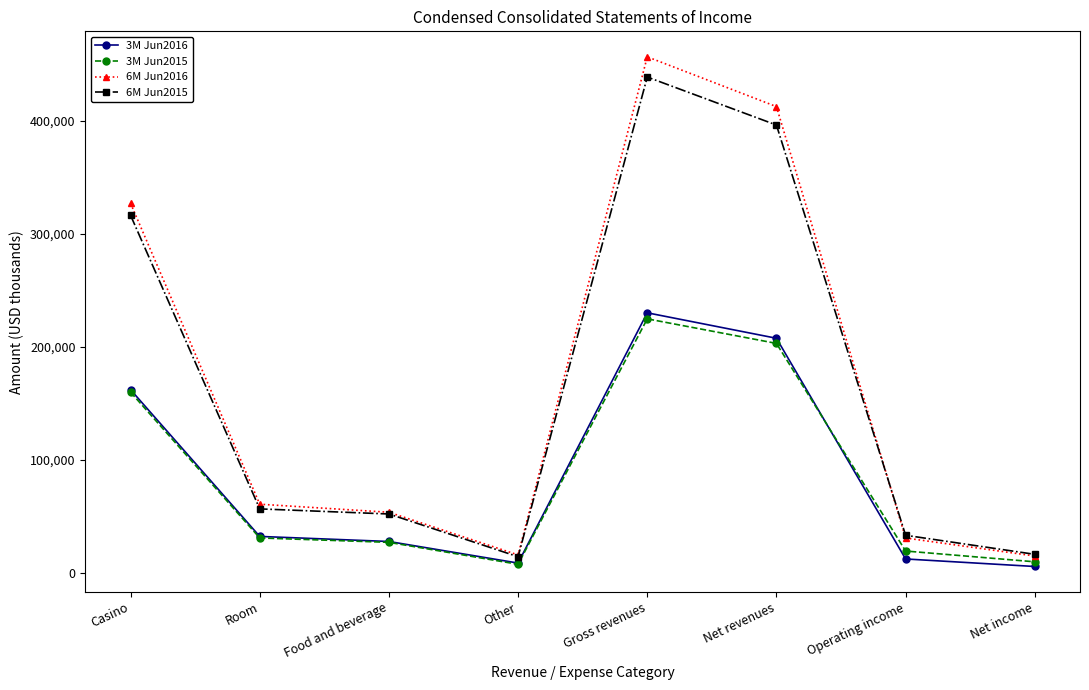

What position from the left is Net income?

8